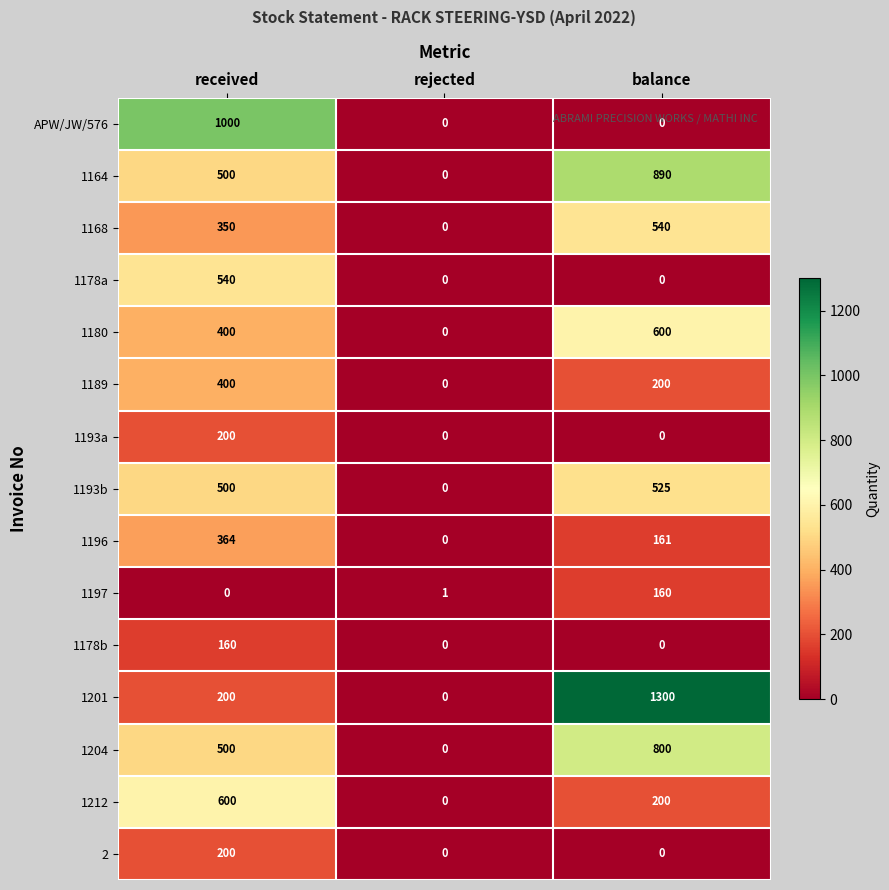

Count the APW/JW/576 values in the range 0 to 1000.

3